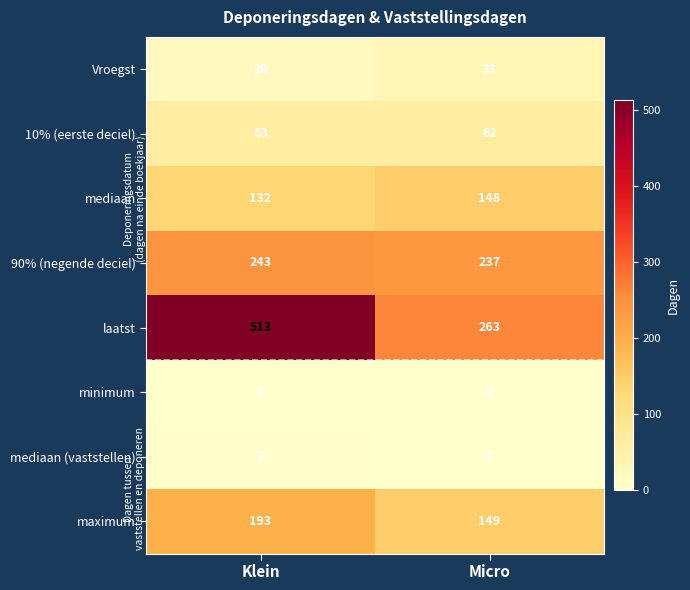

What is the difference between the maximum and minimum values in the Vroegst series?

13